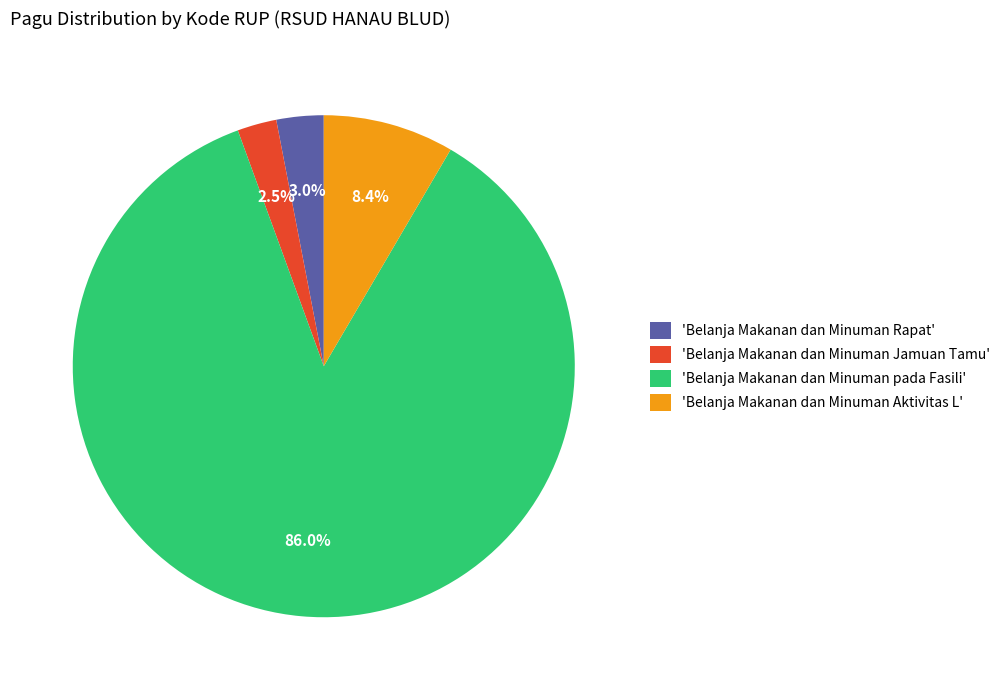

Which has a higher value, 'Belanja Makanan dan Minuman pada Fasili' or 'Belanja Makanan dan Minuman Rapat'?

'Belanja Makanan dan Minuman pada Fasili'